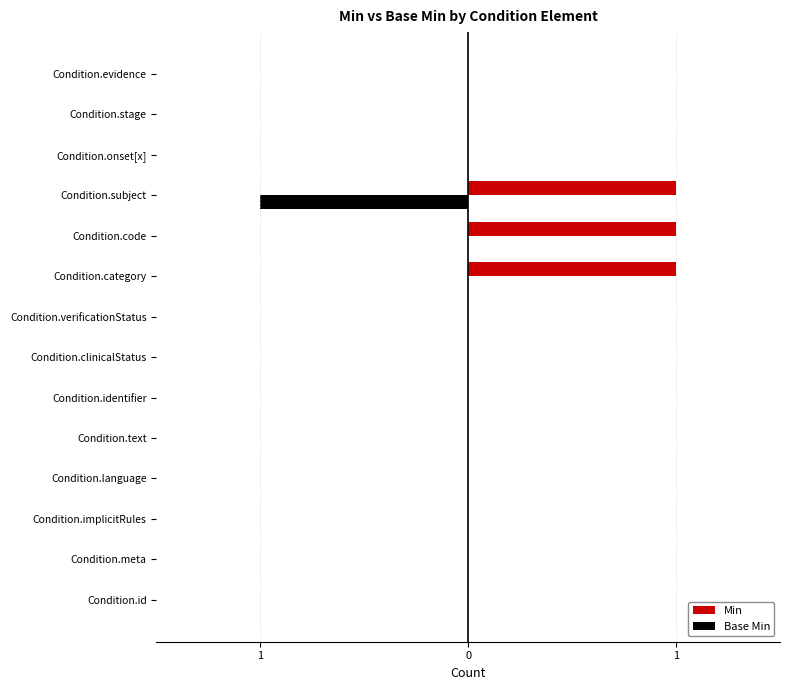

What are all the series names shown in the legend?

Min, Base Min